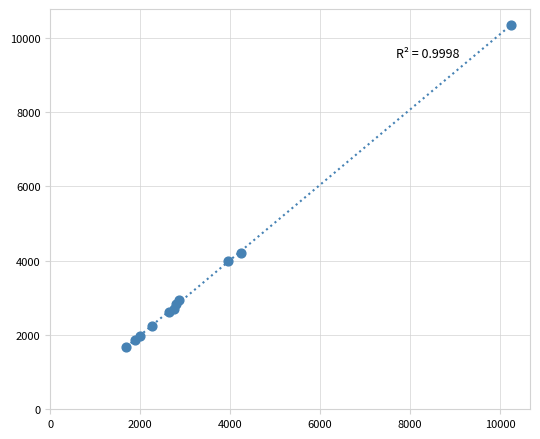

What Y value in the scatter plot is closest to 6014?

4215.4